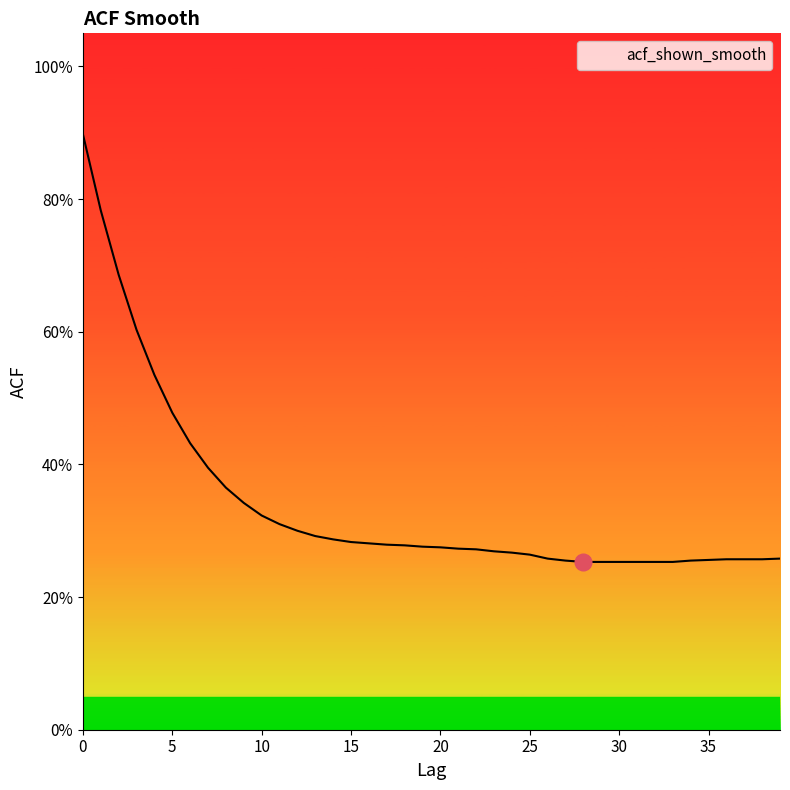

List the labels in order of value, largest first.

0, 1, 2, 3, 4, 5, 6, 7, 8, 9, 10, 11, 12, 13, 14, 15, 16, 17, 18, 19, 20, 21, 22, 23, 24, 25, 26, 39, 36, 37, 38, 35, 27, 34, 28, 29, 30, 31, 32, 33